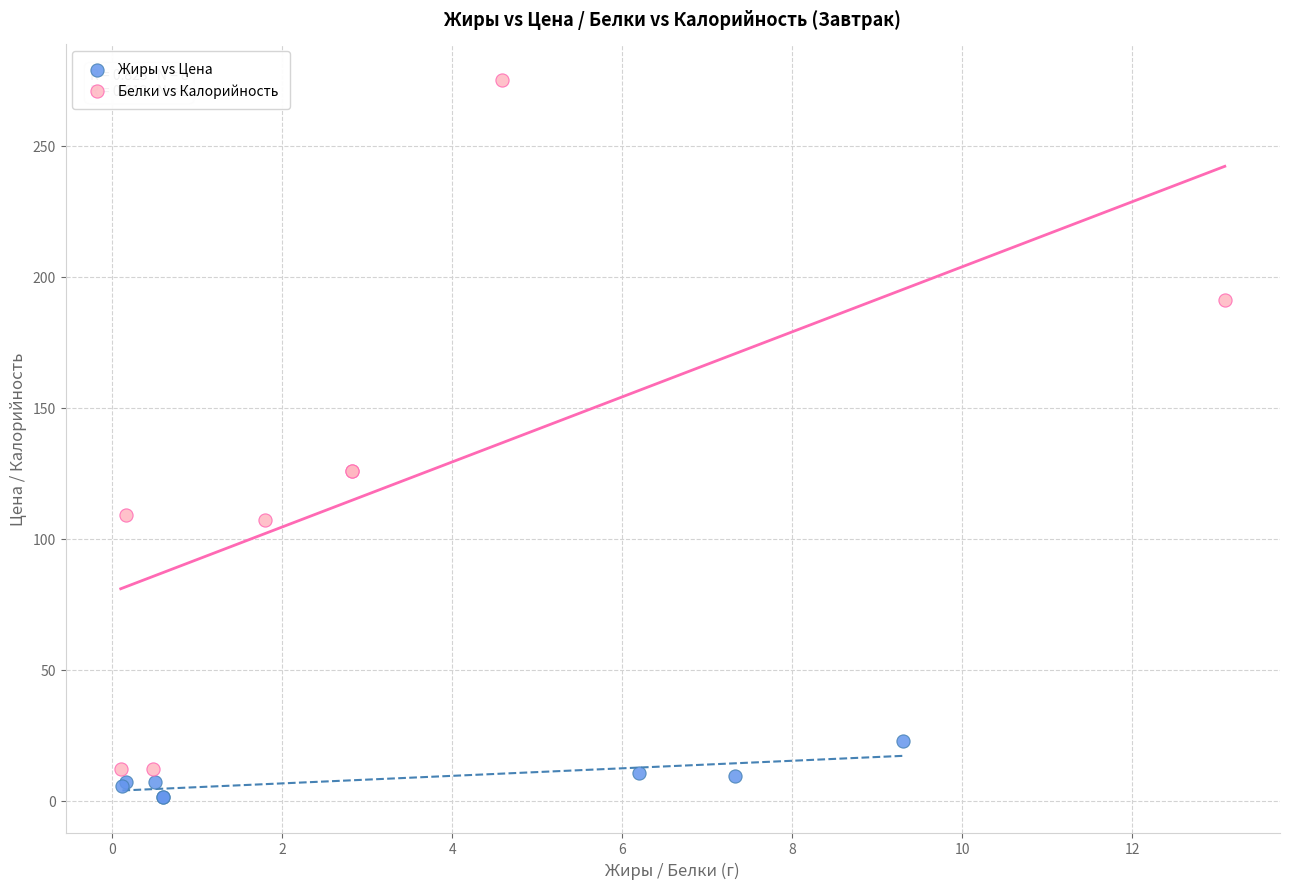

What are all the series names shown in the legend?

Жиры vs Цена, Белки vs Калорийность